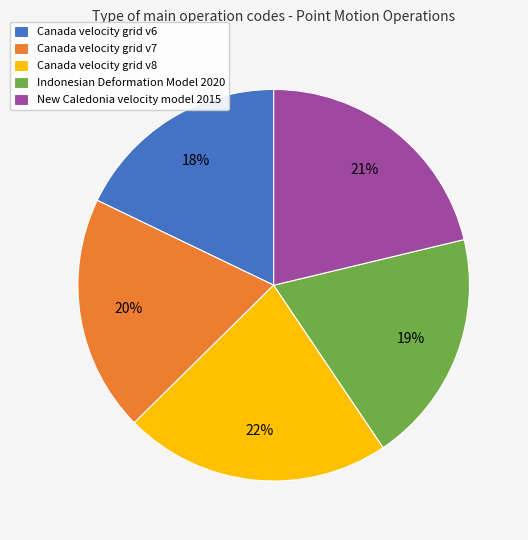

To the nearest percent, what is the combined percentage of Canada velocity grid v8 and Canada velocity grid v6?

40%